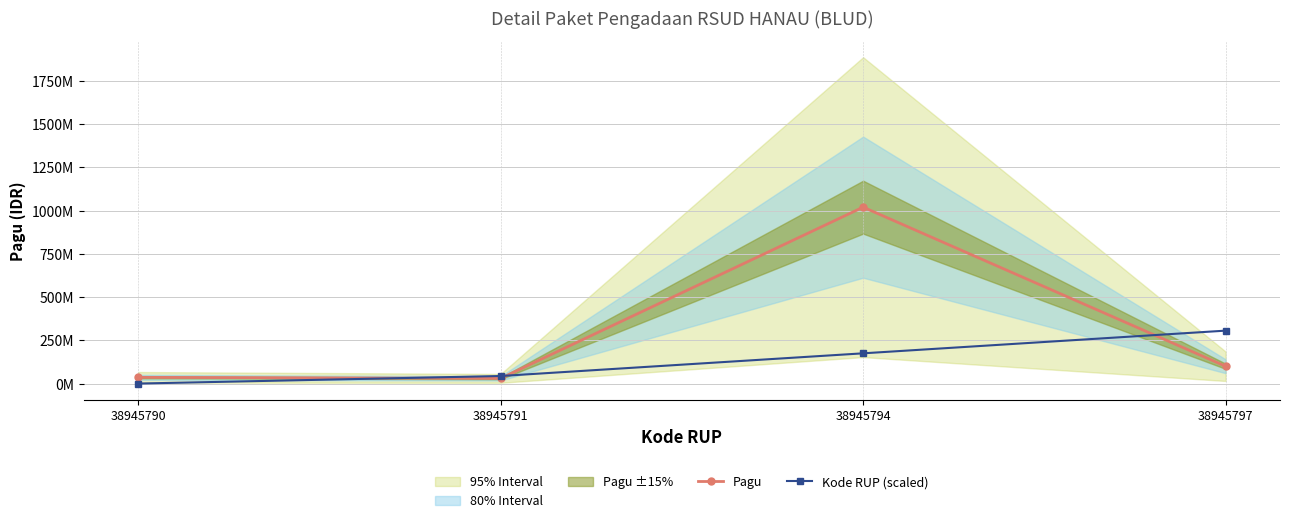

What is the average value of the Kode RUP (scaled) series?

131142857.1